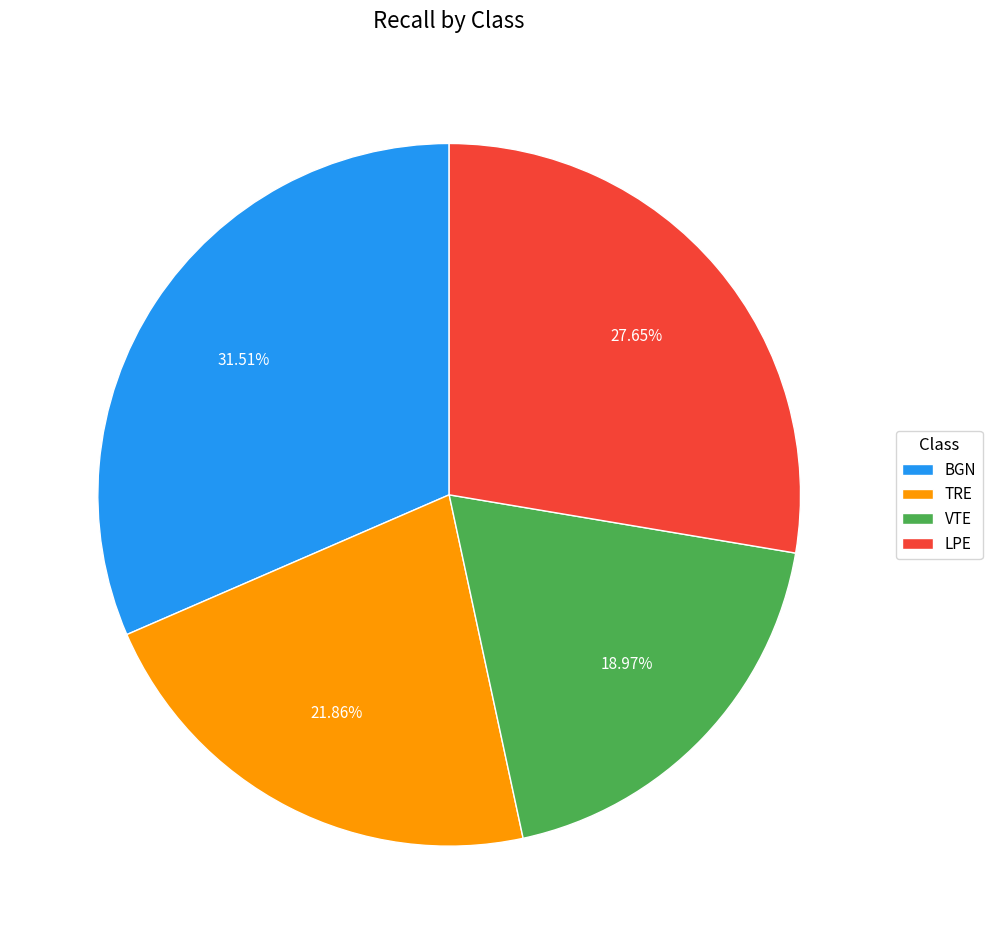

To the nearest percent, what percentage of the pie is TRE?

22%